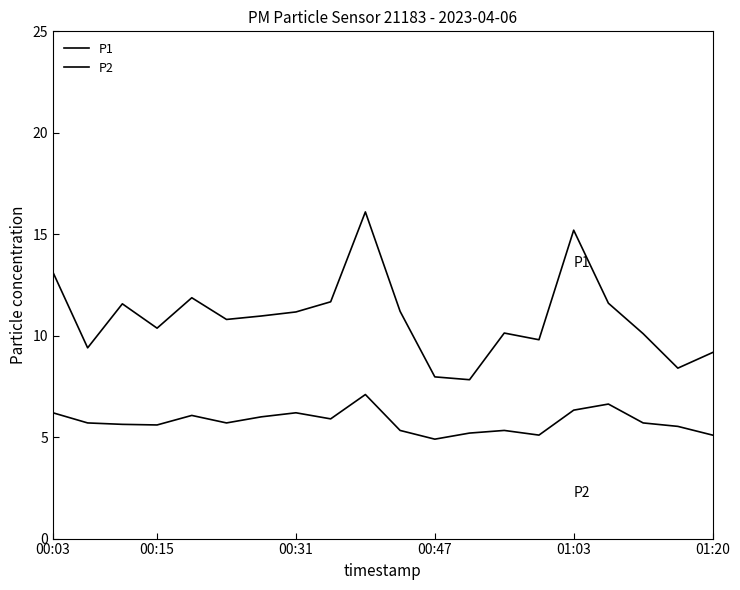

Does the chart display data point markers on the line(s)?

No